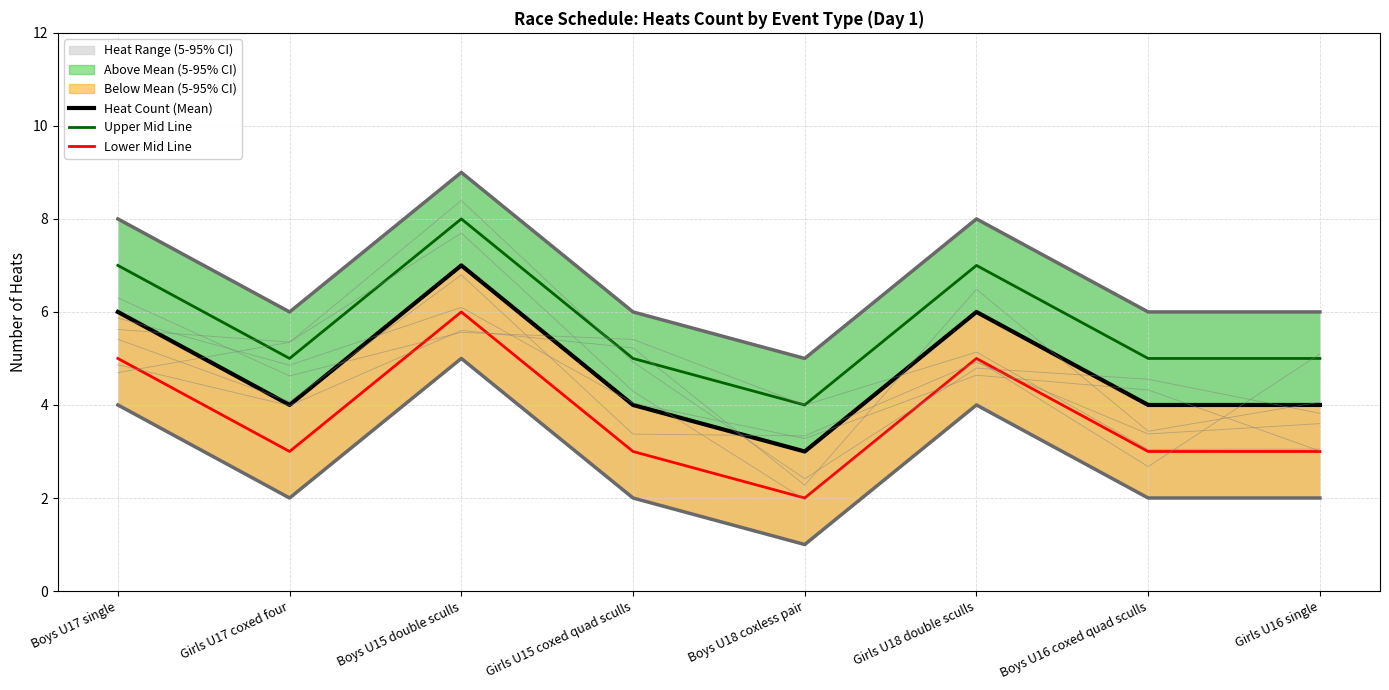

What is the sum of all Upper Bound values?

54